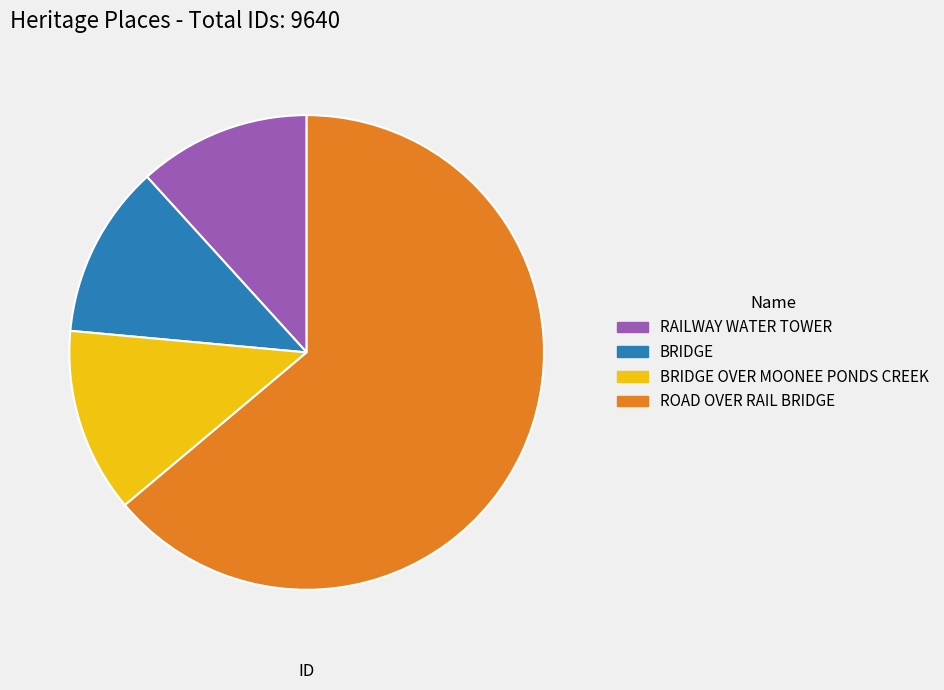

Is it true that ROAD OVER RAIL BRIDGE is 70% of the pie?

False